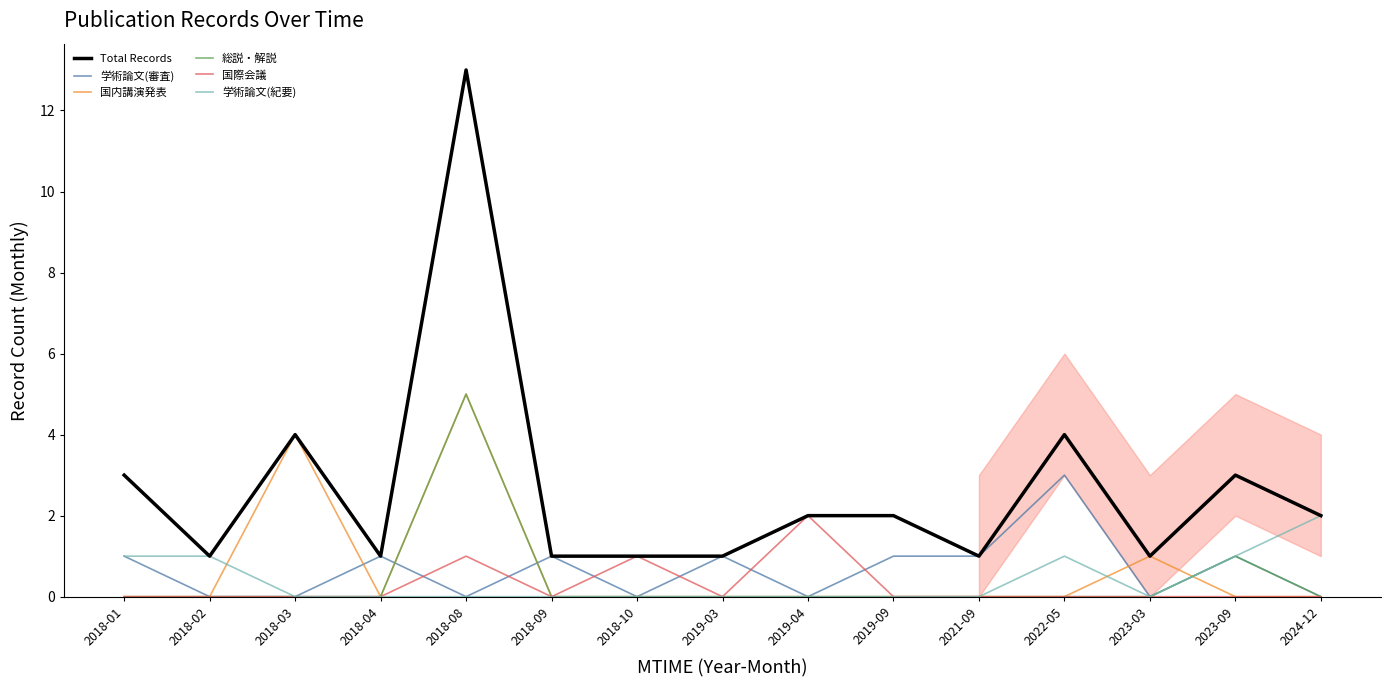

True or false: 学術論文(審査) has a value of 1 at 2021-09.

True